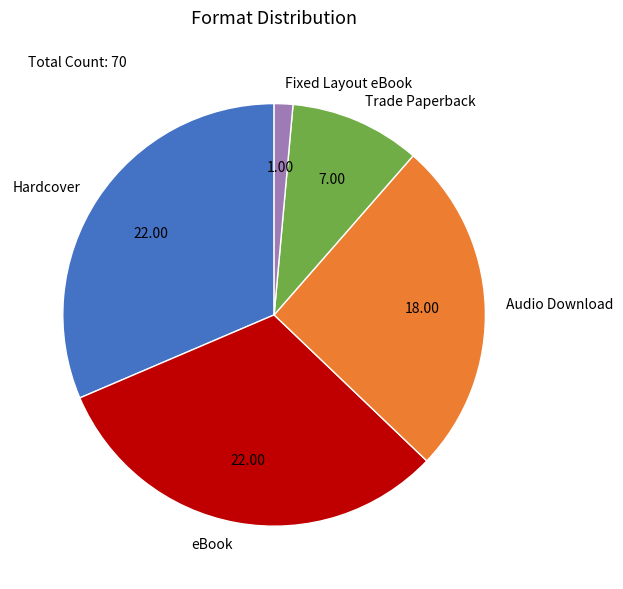

Which slice is the smallest?

Fixed Layout eBook